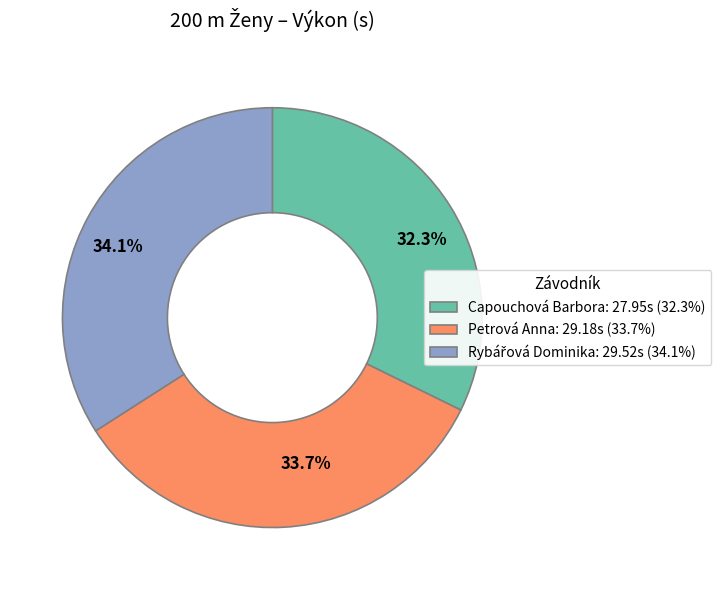

To the nearest percent, what portion does Capouchová Barbora represent?

32%